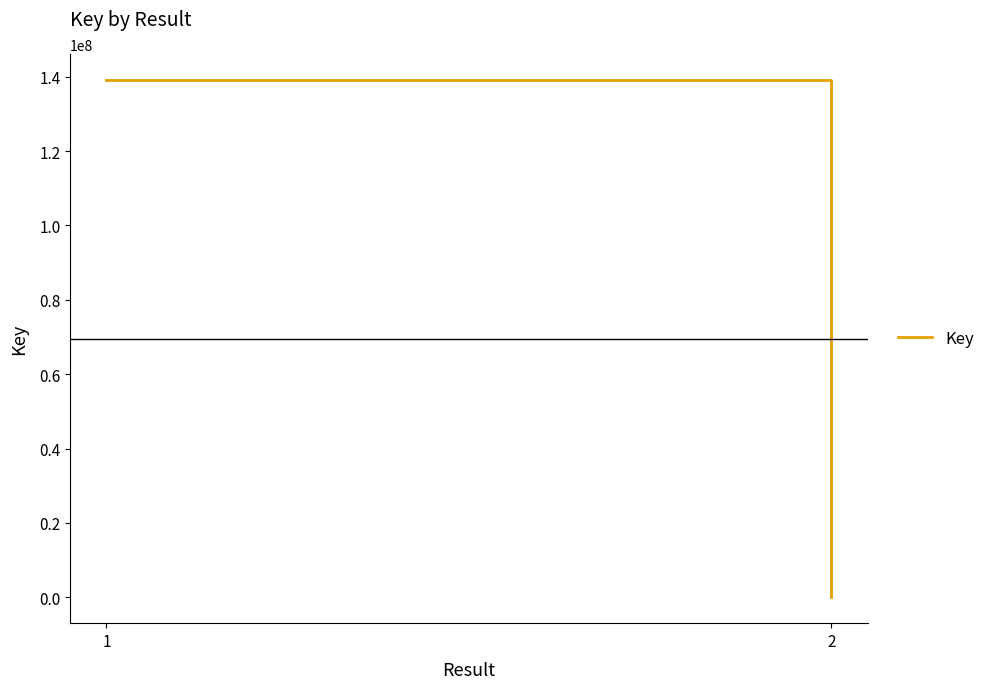

What is the average value?

69572164